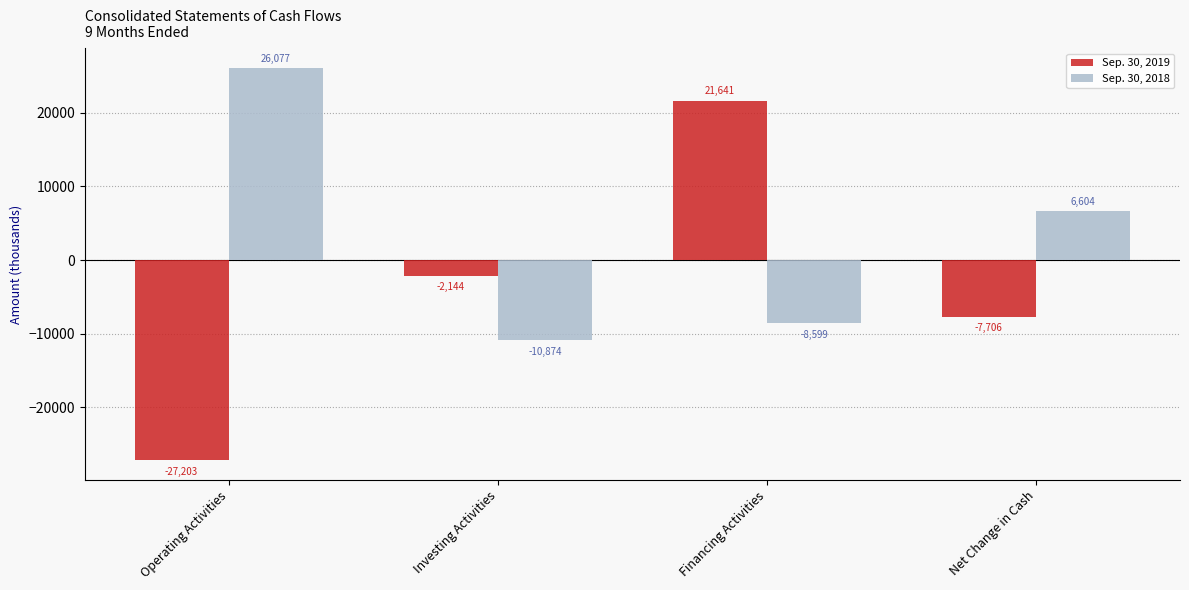

Which series has the widest spread of values?

Sep. 30, 2019